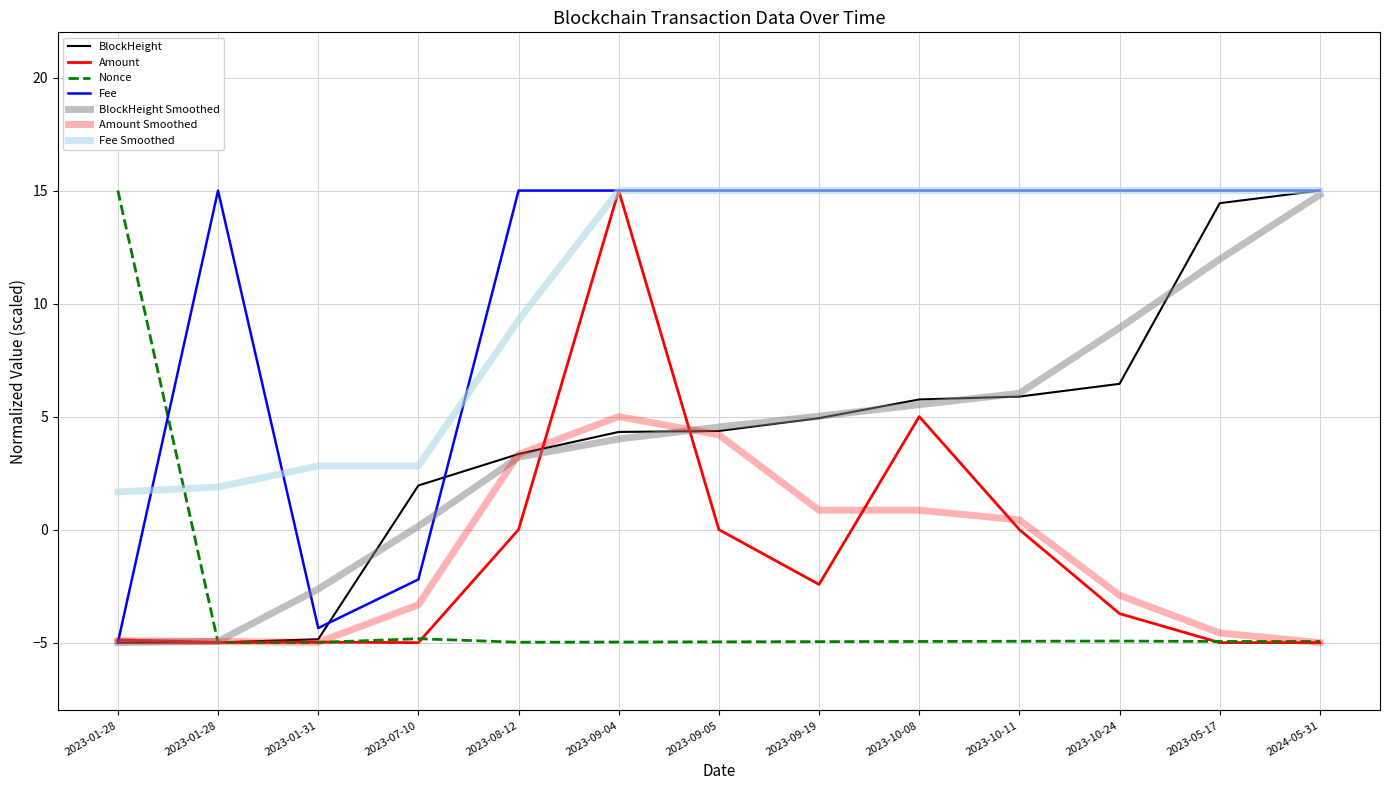

What is the difference between the maximum and minimum values in the Amount series?

20.0